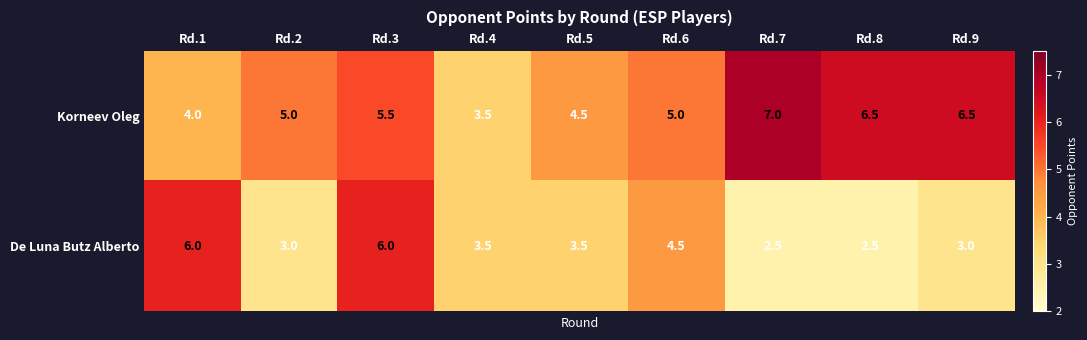

List the series in order of their overall mean, lowest first.

De Luna Butz Alberto, Korneev Oleg